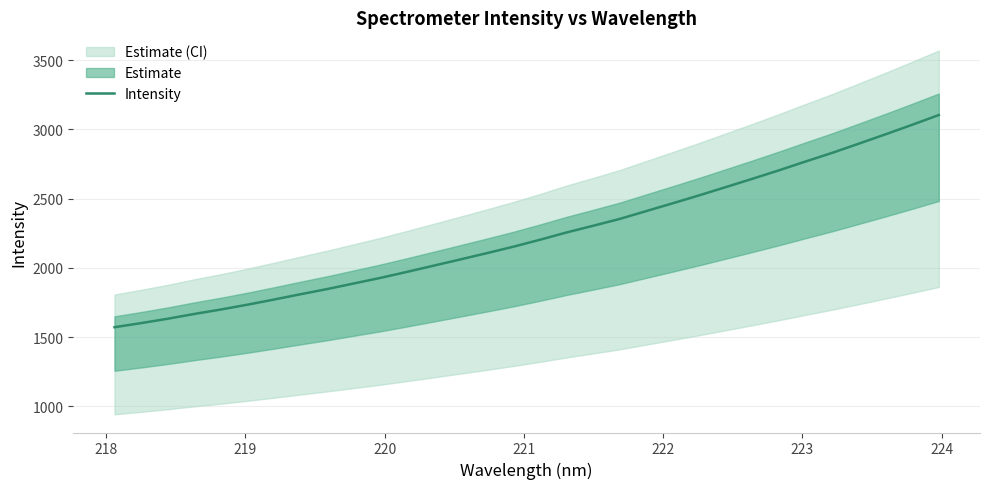

What is the maximum value for Intensity?

3103.0